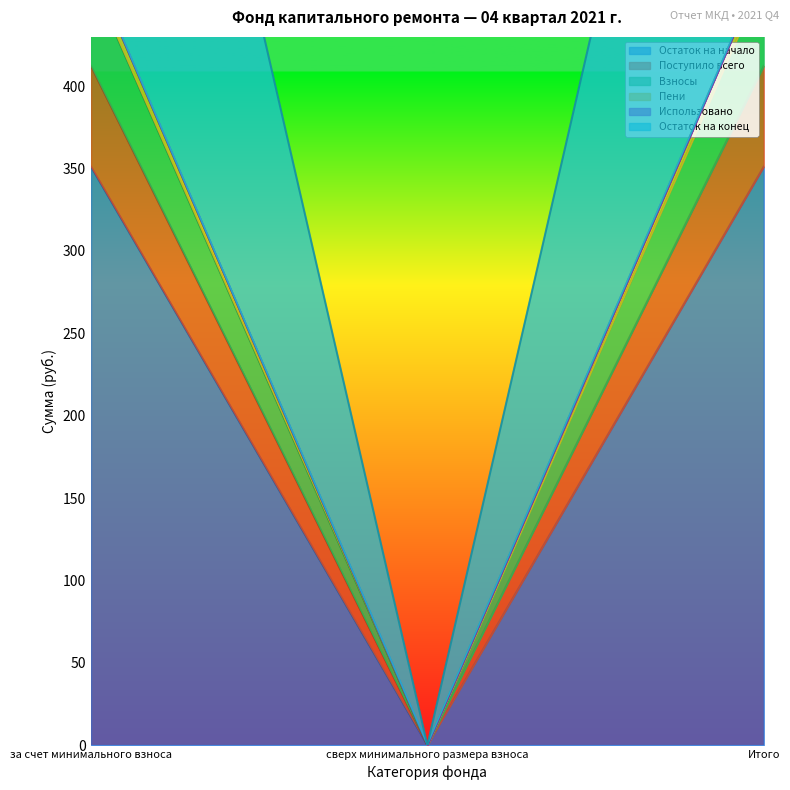

How many values in the Остаток на начало series are below 351?

1